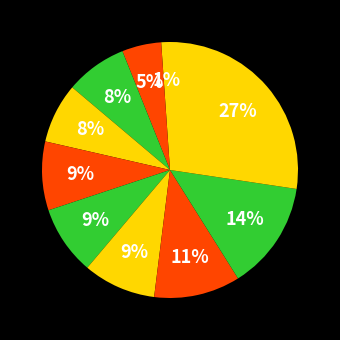

Is there a majority slice in this chart?

No